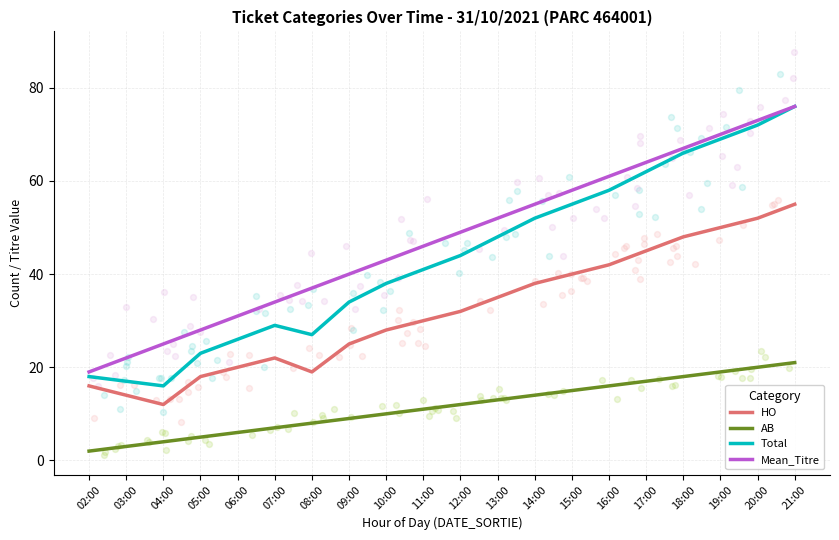

Which series has the largest total across all categories?

Mean_Titre